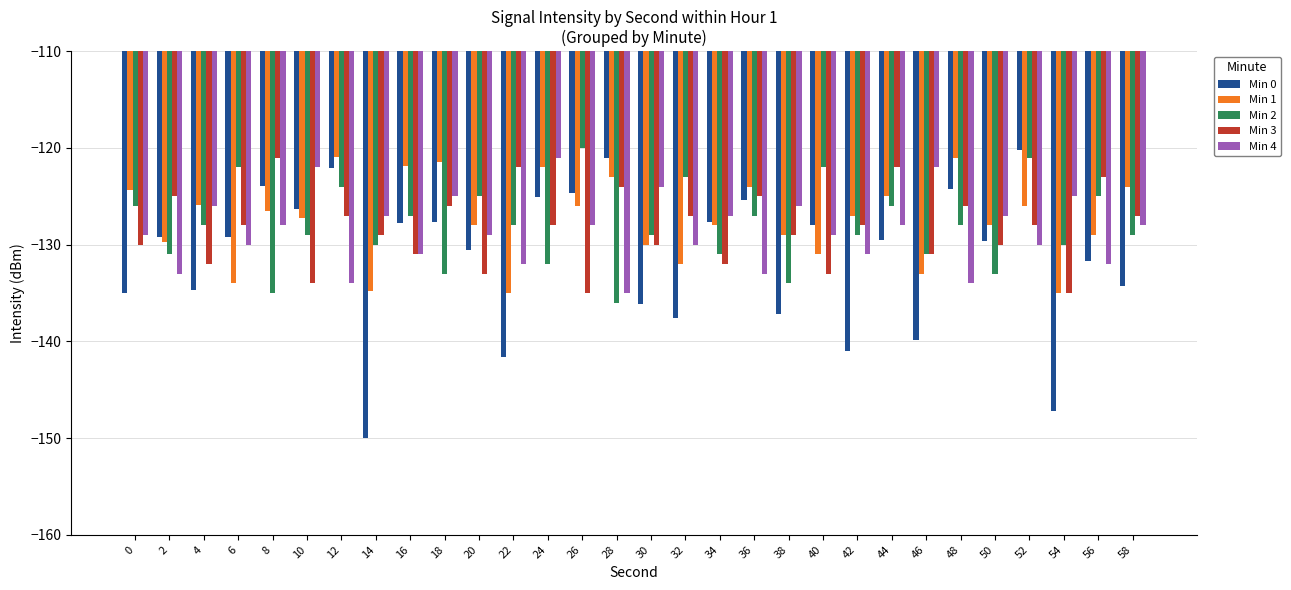

What is the average value of the Min 1 series?

-127.4